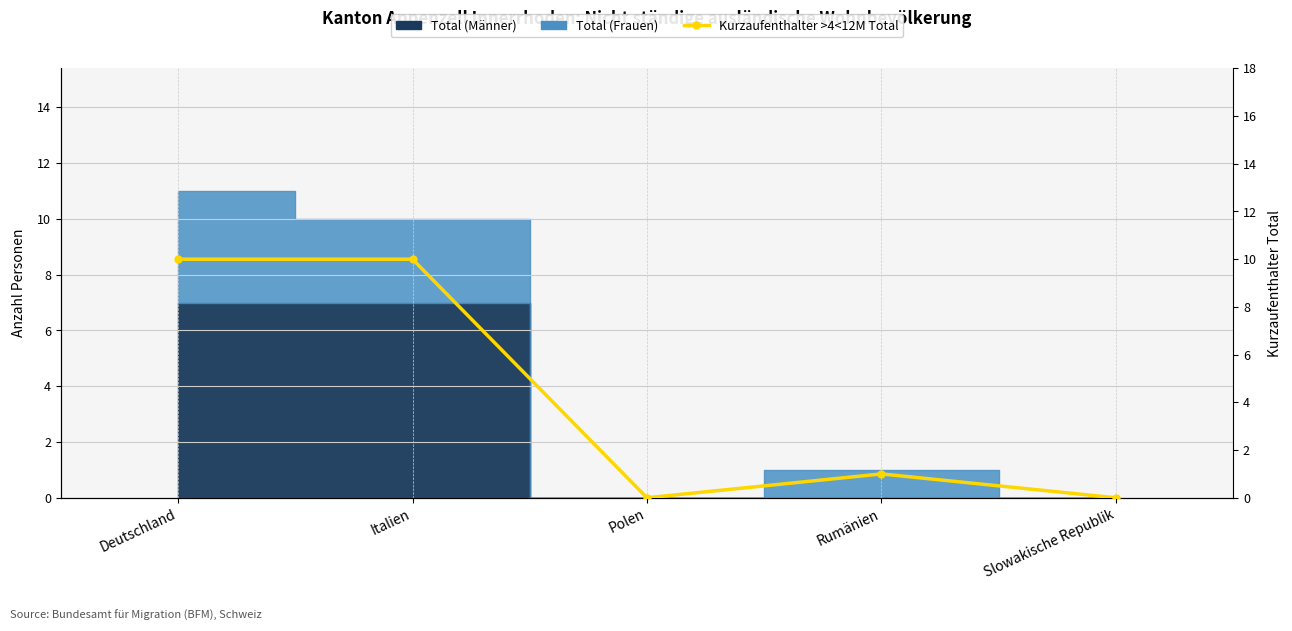

What is the difference between the values at Rumänien and Italien?

9